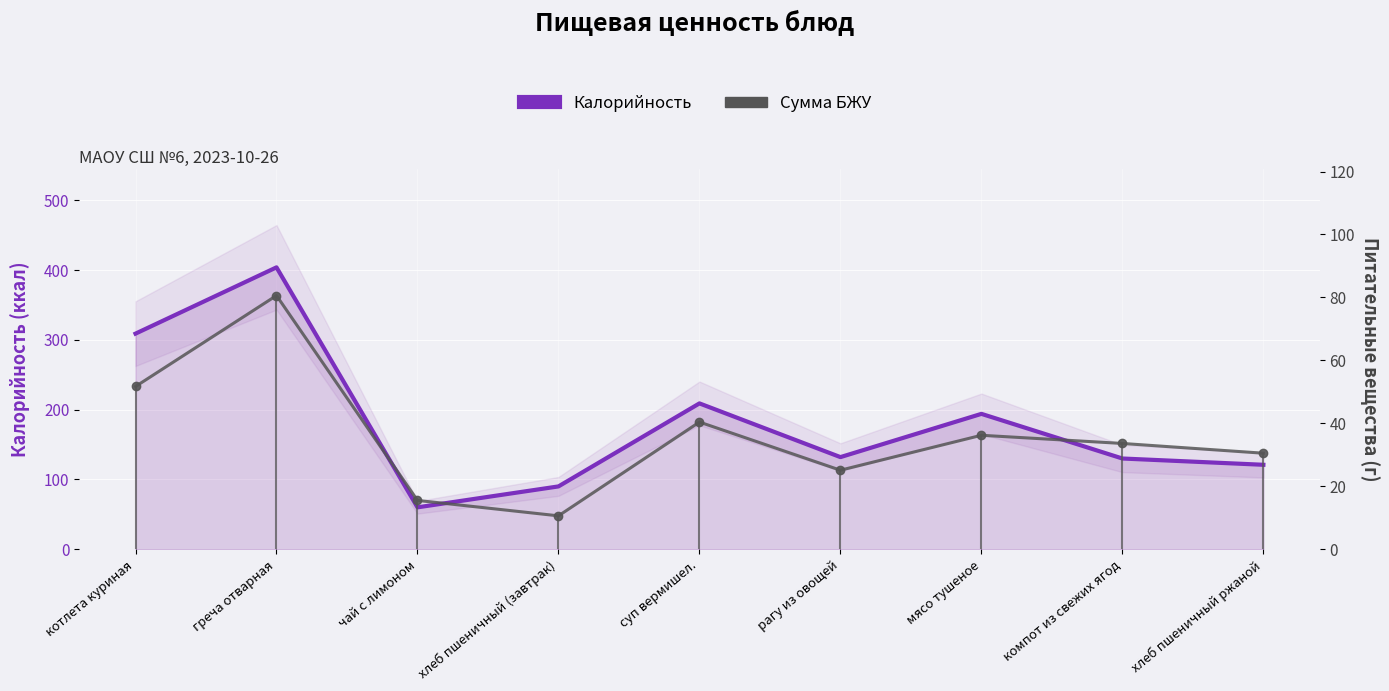

Where does the Сумма БЖУ (линия) series first go above 33?

котлета куриная